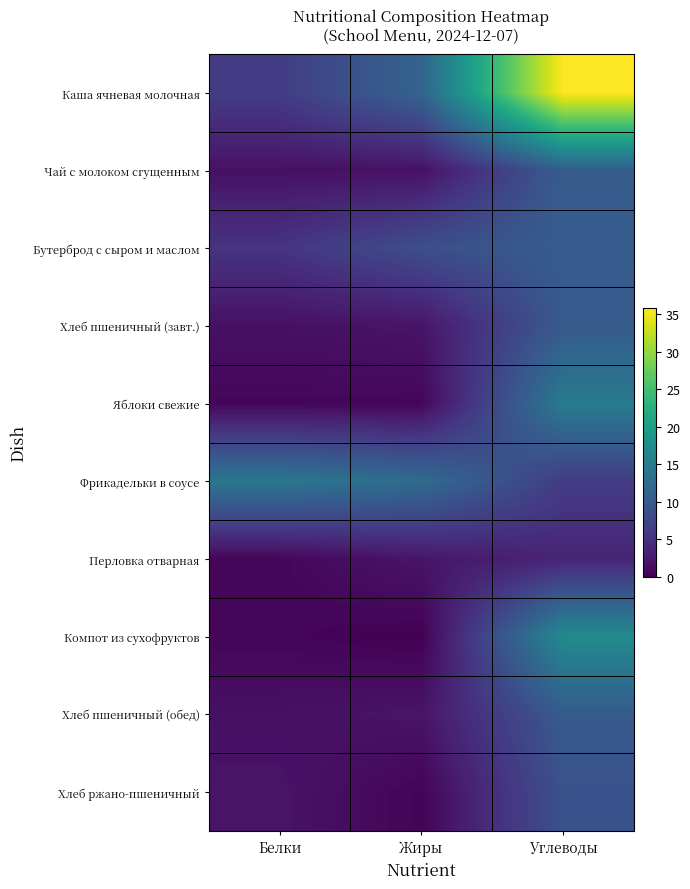

At how many categories does at least one series exceed 24?

1